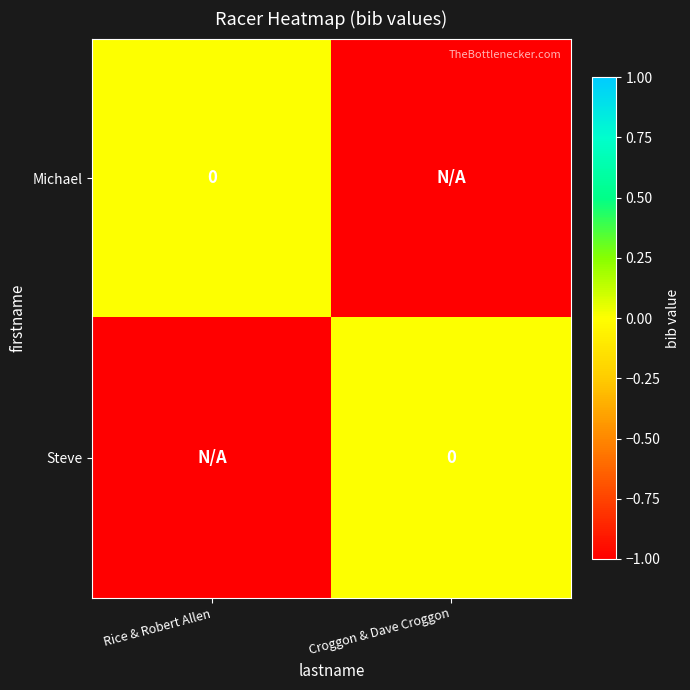

Rank the categories by Michael value from highest to lowest.

Rice & Robert Allen, Croggon & Dave Croggon